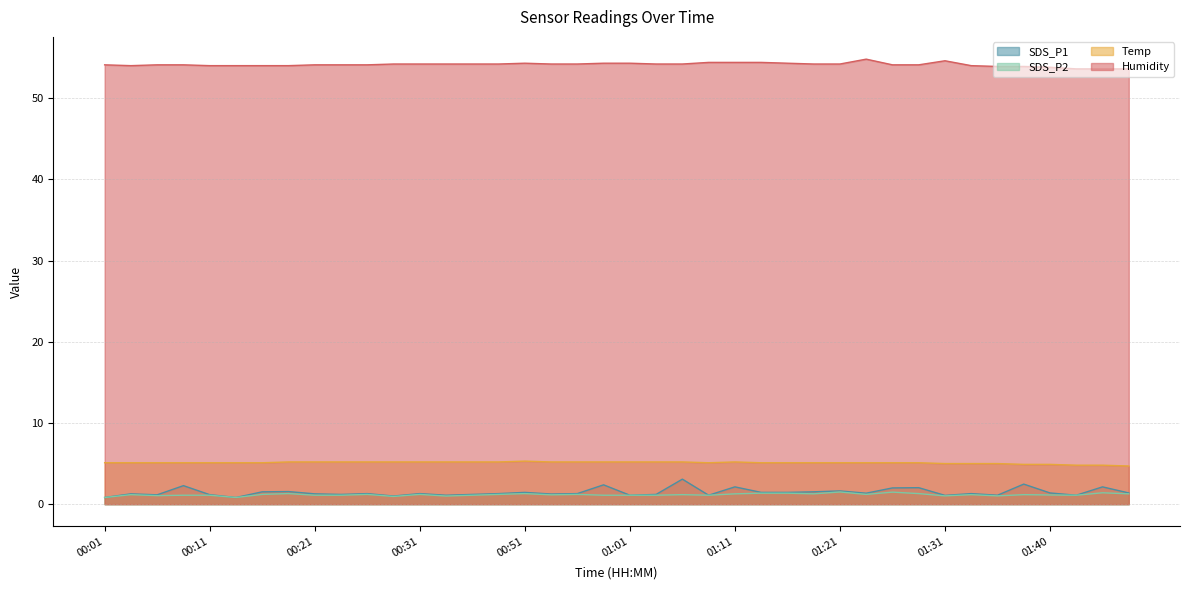

How many values in the Humidity series are below 54?

6